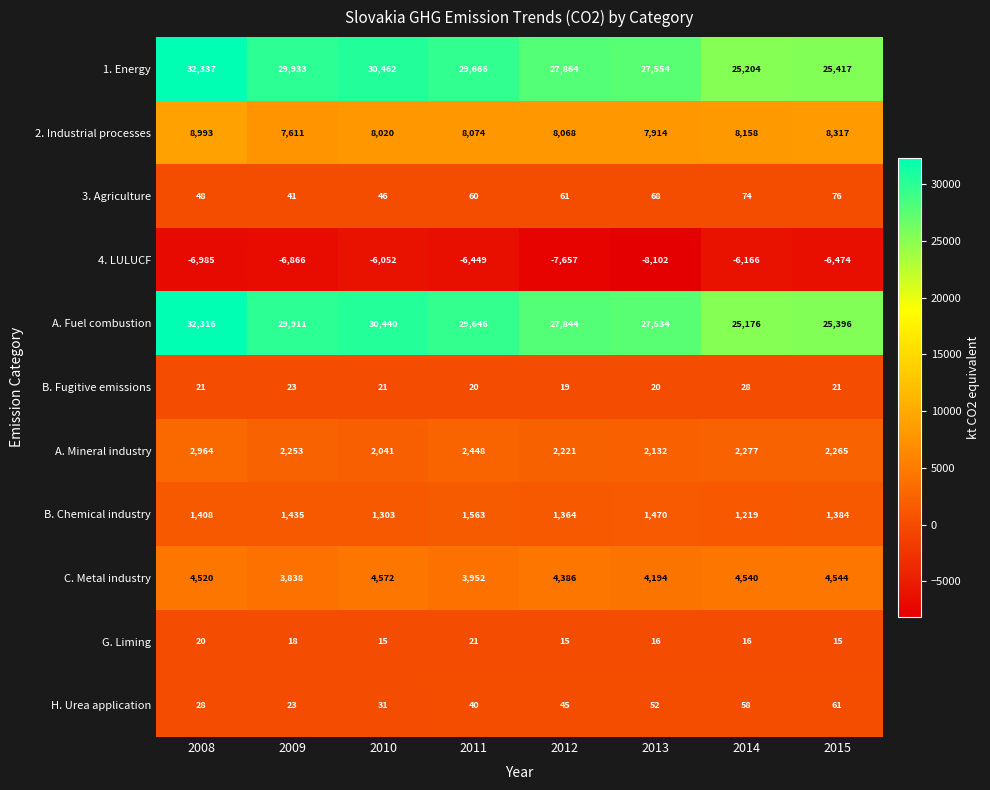

What is the minimum value shown in the chart?

-8102